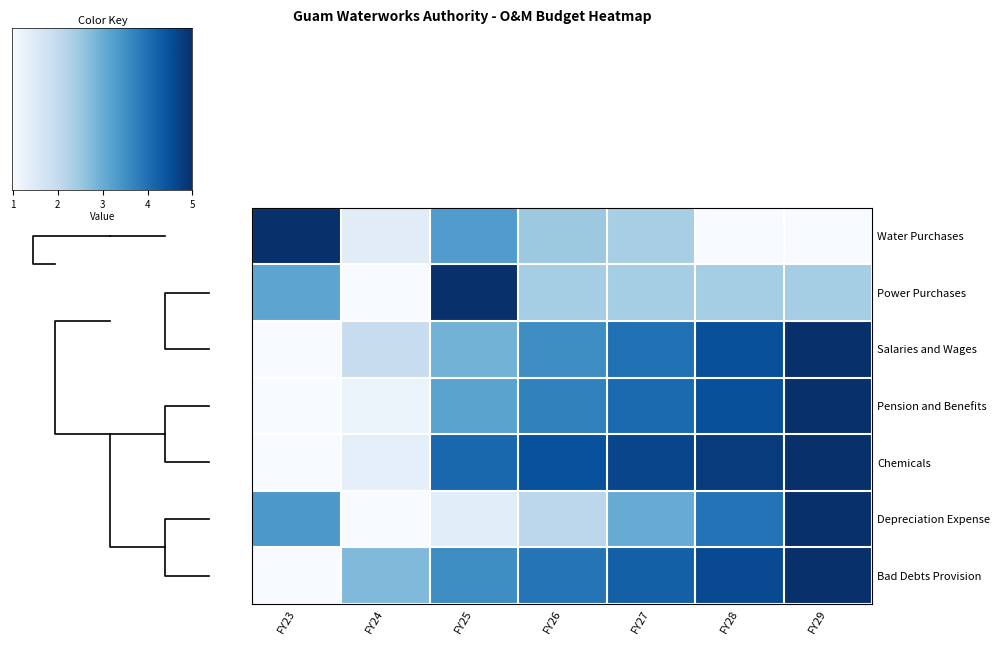

What is the spread (max minus min) of values at FY27?

0.6